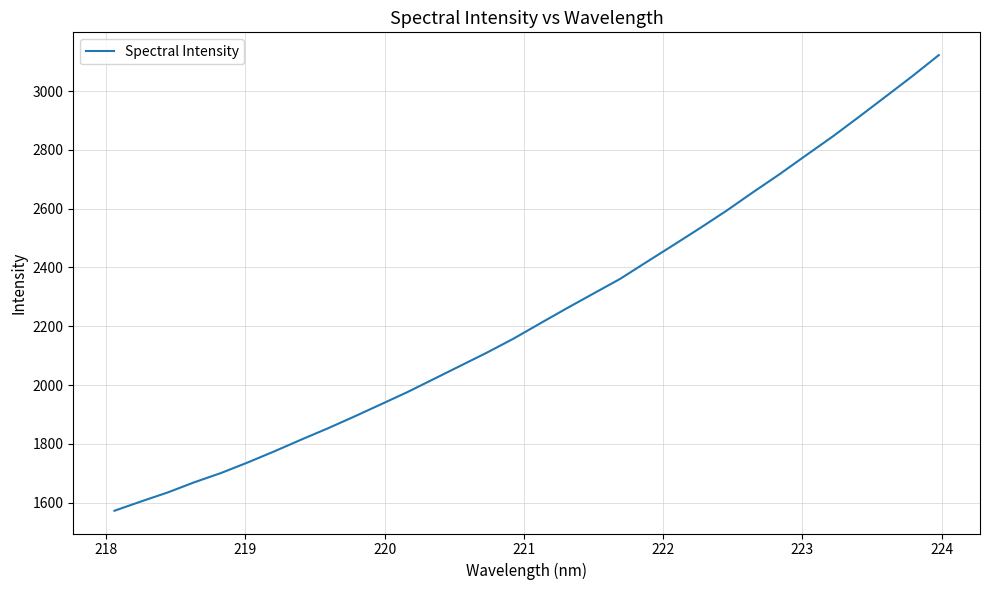

What is the difference between the maximum and minimum values?

1549.9